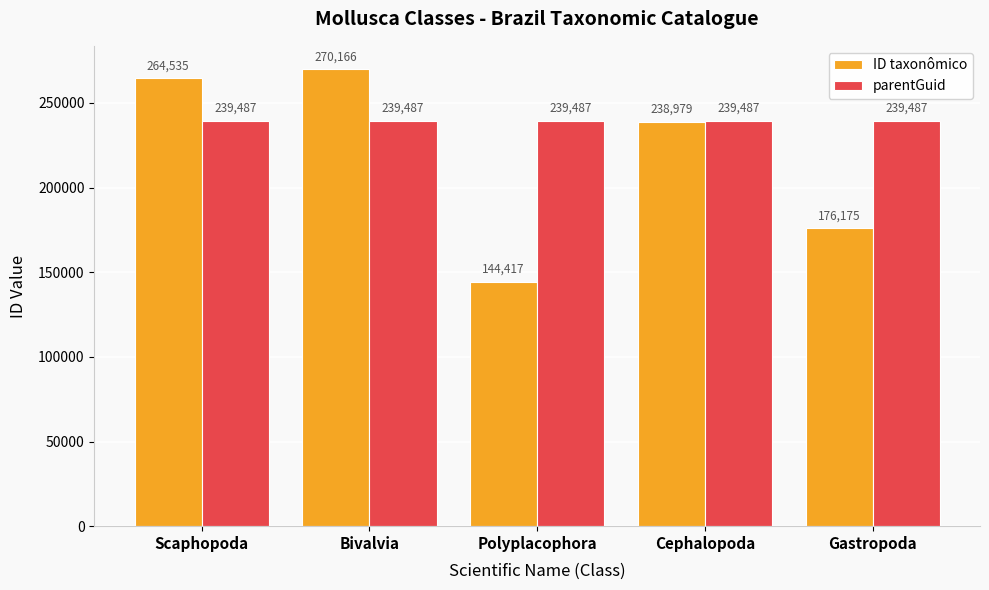

List the labels in order of ID taxonômico value, largest first.

Bivalvia, Scaphopoda, Cephalopoda, Gastropoda, Polyplacophora